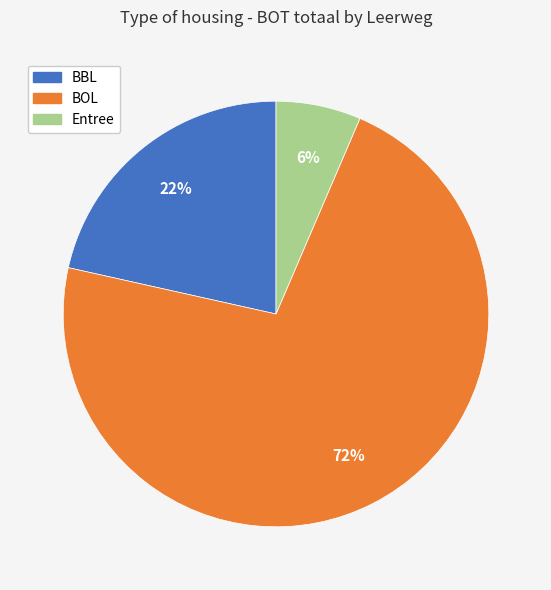

Between BOL and BBL, which is larger?

BOL